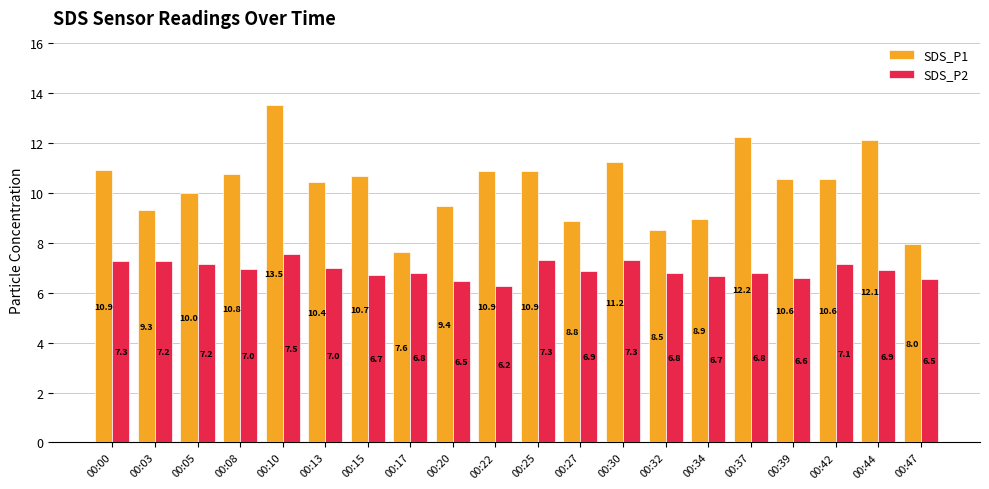

Which series changed the most between 00:17 and 00:34?

SDS_P1